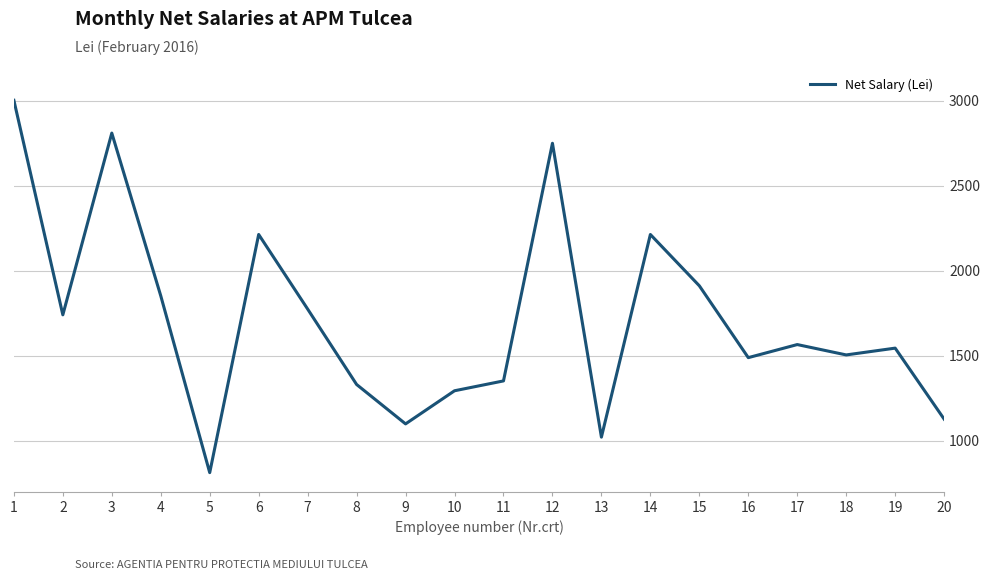

At which category does the data reach its first local valley?

2